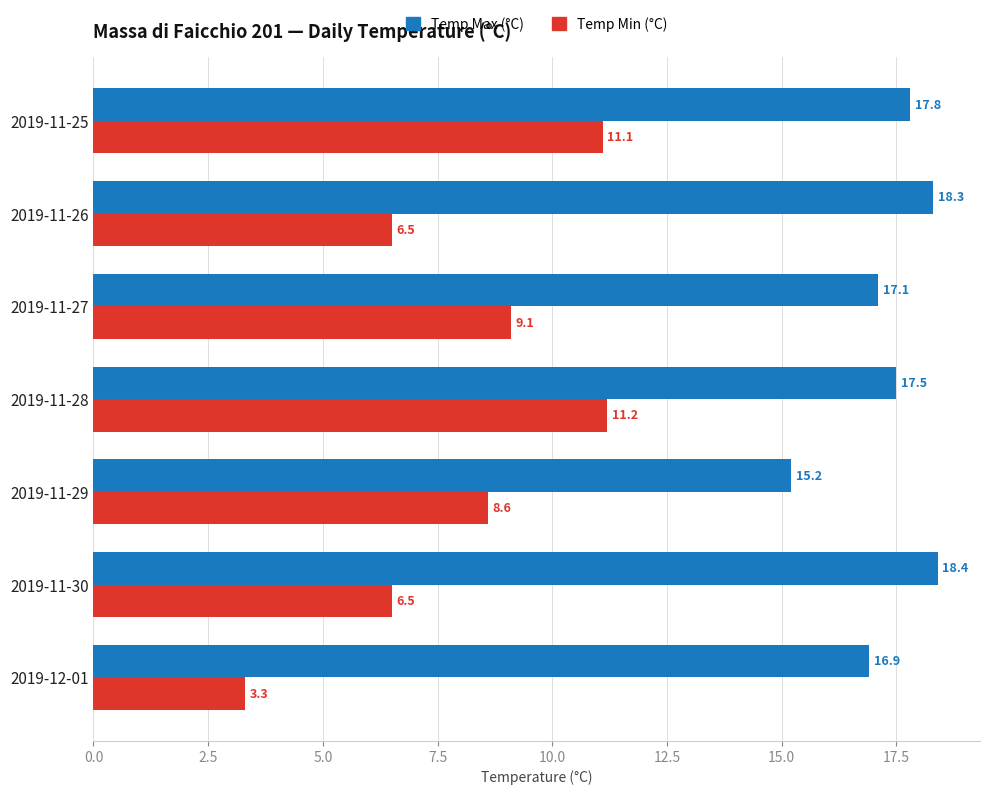

Which series has the largest range (max minus min)?

Temp Min (°C)